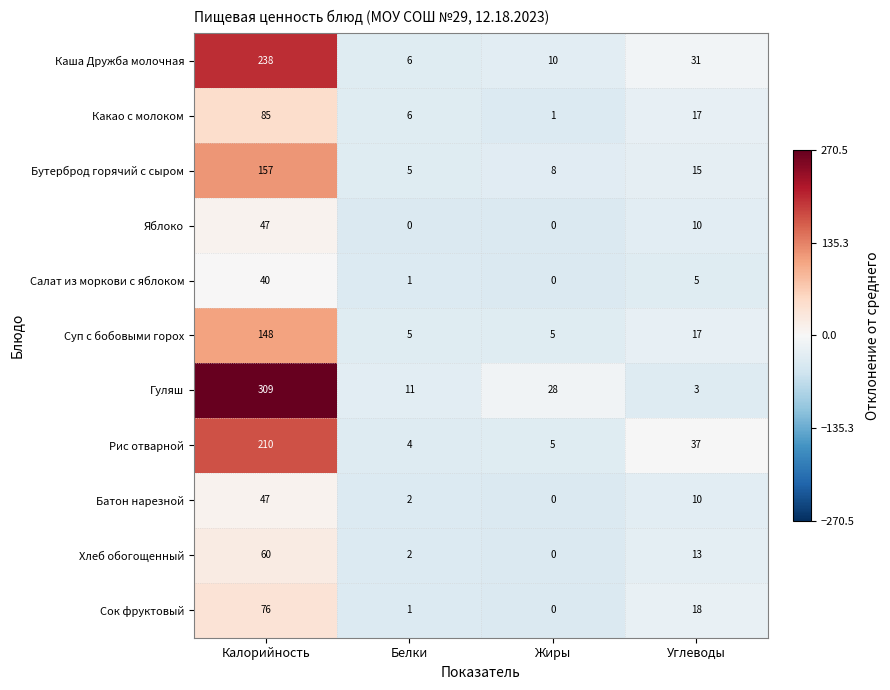

The value of Бутерброд горячий с сыром at Жиры is 4. True or false?

False